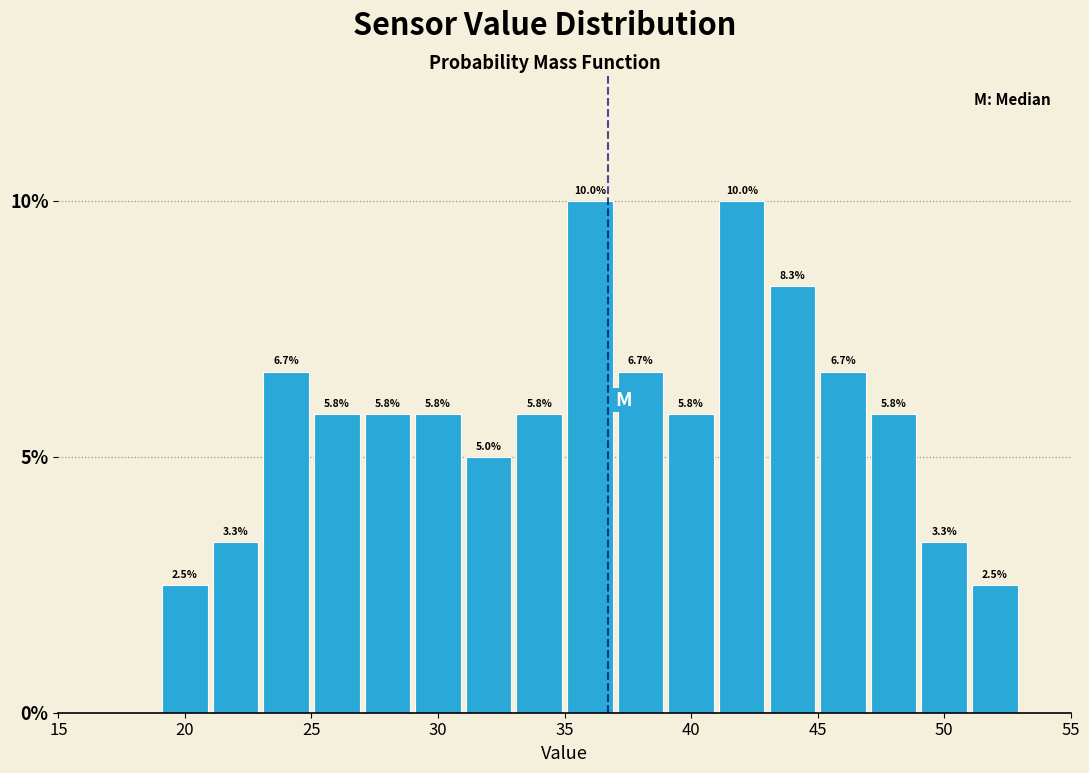

Reading left to right, list every bar in this chart as the range it spans on the x-axis followed by its height.

19 to 21: 2.5
21 to 23: 3.3
23 to 25: 6.7
25 to 27: 5.8
27 to 29: 5.8
29 to 31: 5.8
31 to 33: 5.0
33 to 35: 5.8
35 to 37: 10.0
37 to 39: 6.7
39 to 41: 5.8
41 to 43: 10.0
43 to 45: 8.3
45 to 47: 6.7
47 to 49: 5.8
49 to 51: 3.3
51 to 53: 2.5